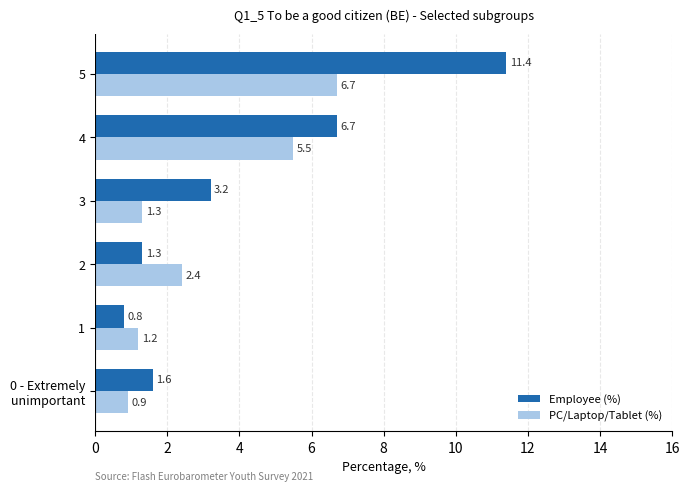

At which label does Employee (%) reach its minimum?

1